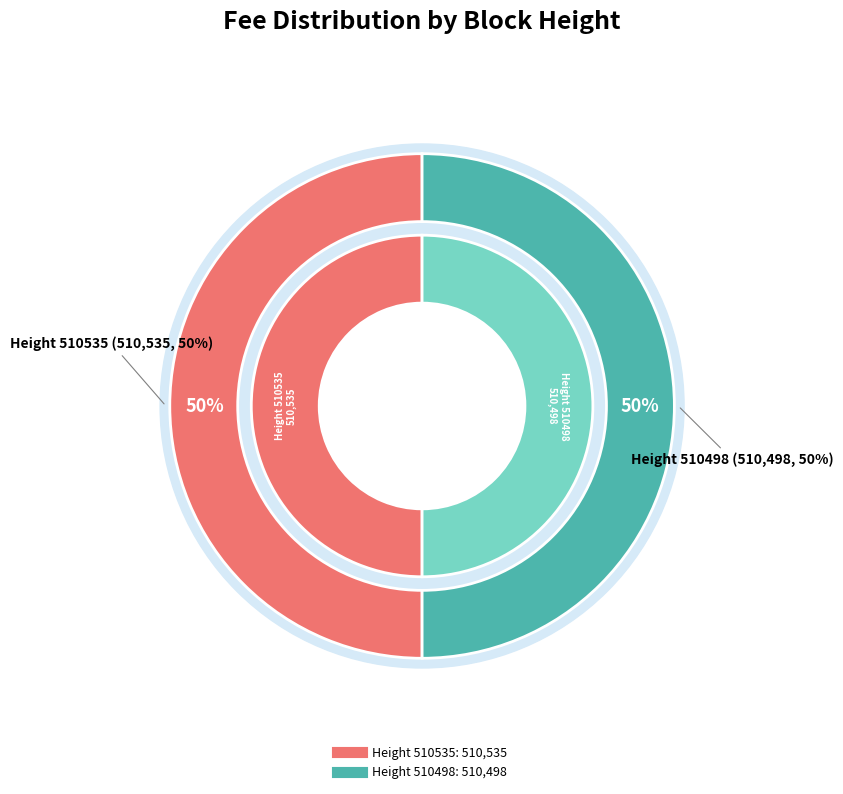

Approximately how many times larger is the value at 510535 compared to 510498?

1.0